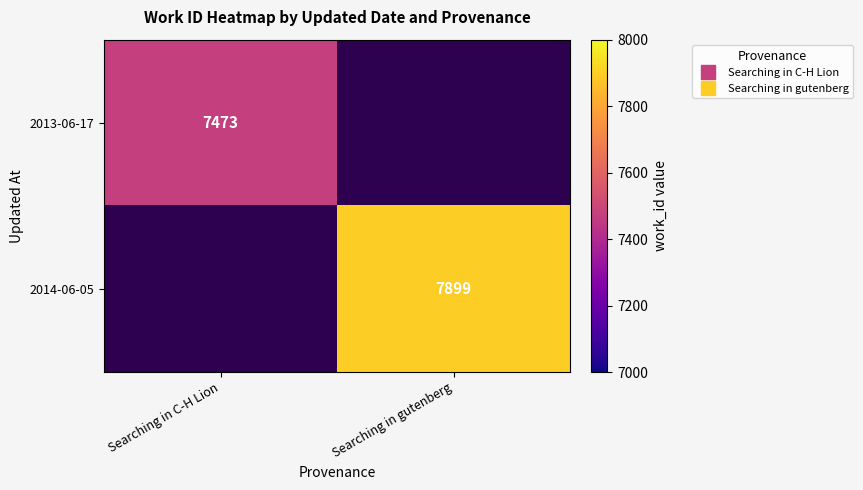

List the labels in order of 2013-06-17 value, largest first.

Searching in C-H Lion, Searching in gutenberg